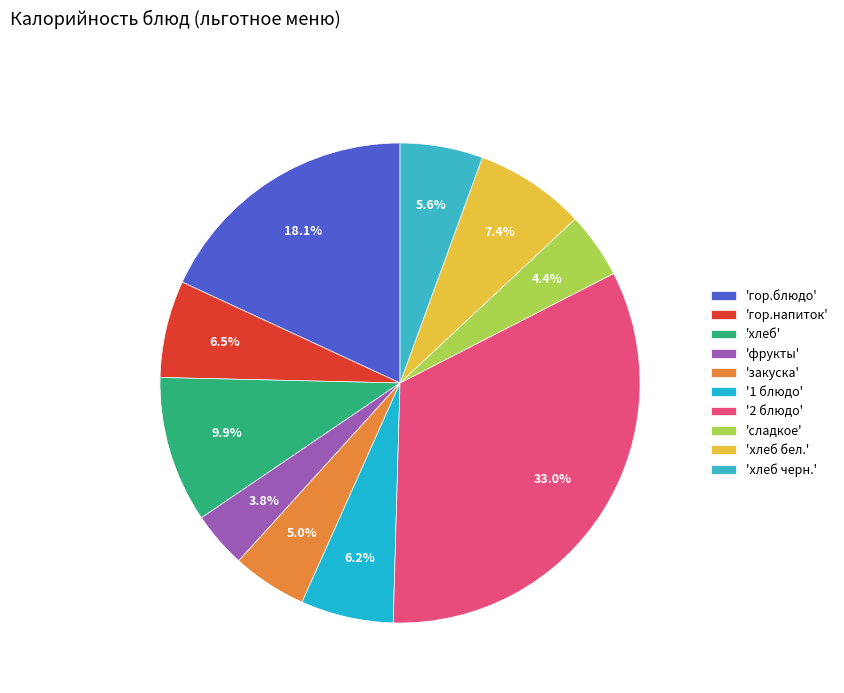

How many segments does this pie chart have?

10